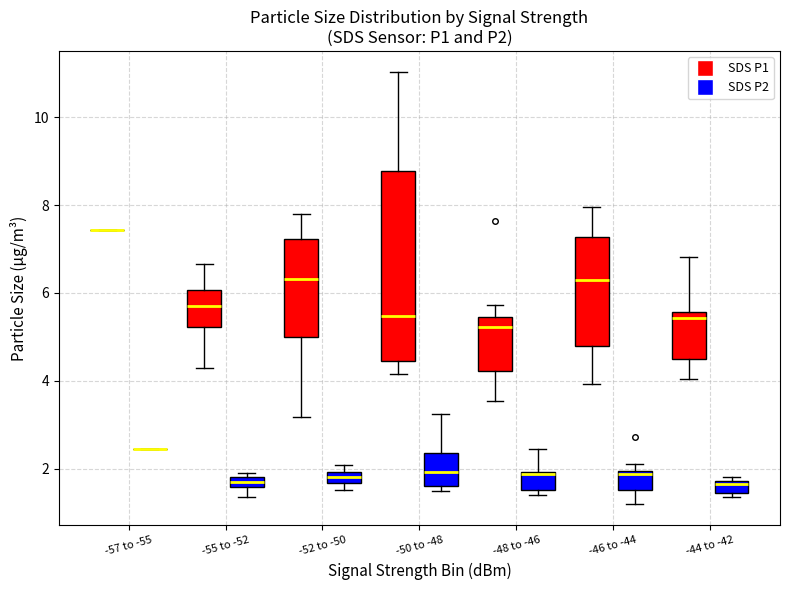

Where does the median line of the box for -48 to -46 (SDS P1) sit on the y-axis? The values are not printed on the chart, so give them approximately, as read against the axis.

5.2